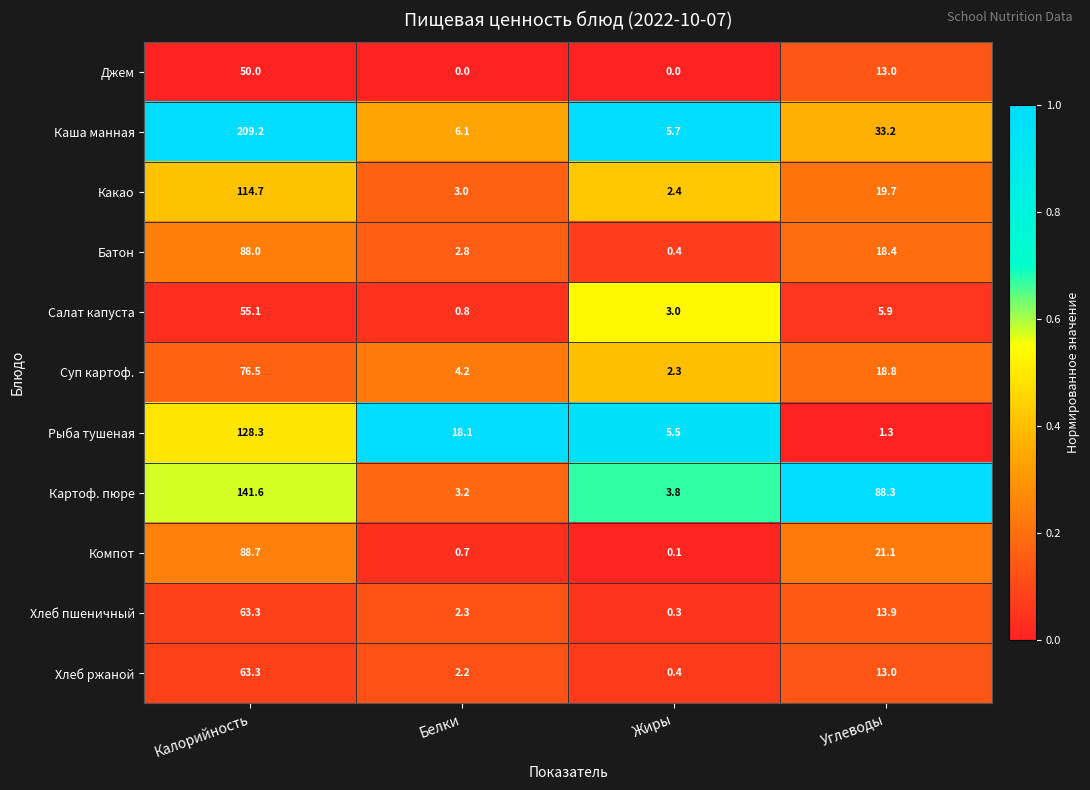

Rank the categories by Компот value from lowest to highest.

Жиры, Белки, Углеводы, Калорийность